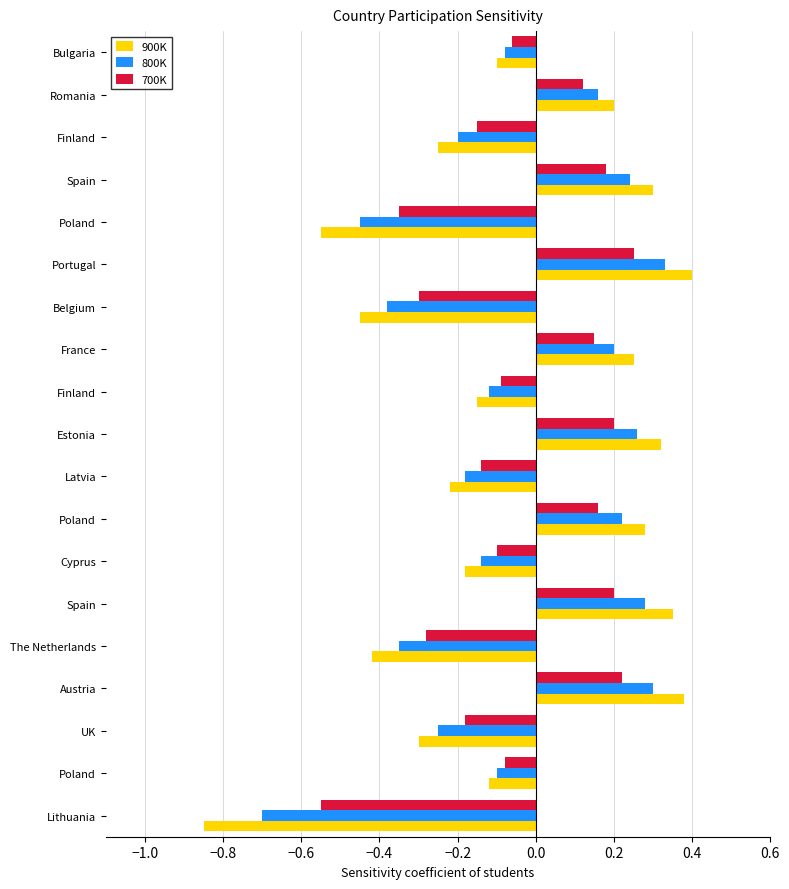

What are all the series names shown in the legend?

900K, 800K, 700K